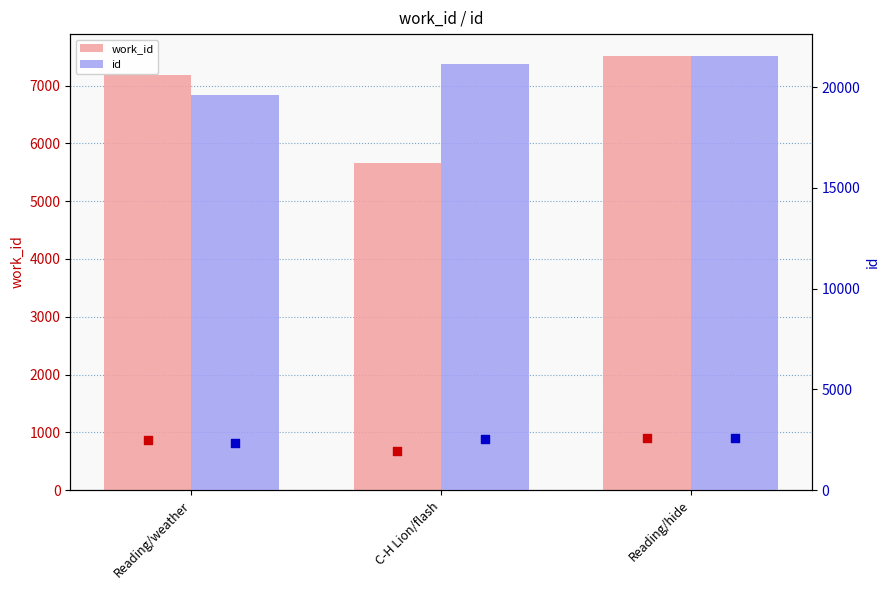

Which series contains the lowest Y value?

work_id